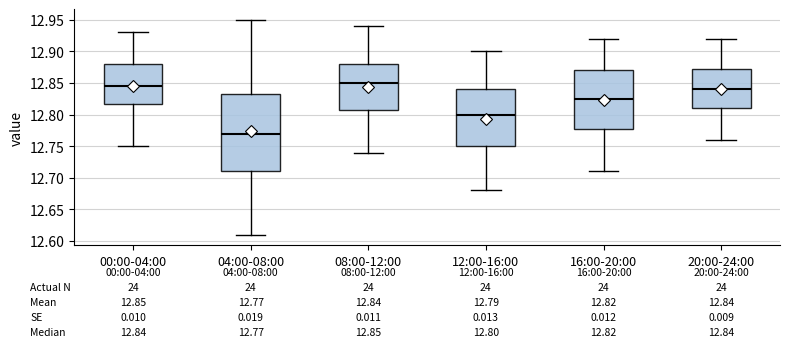

Which box's median line is the lowest?

04:00-08:00